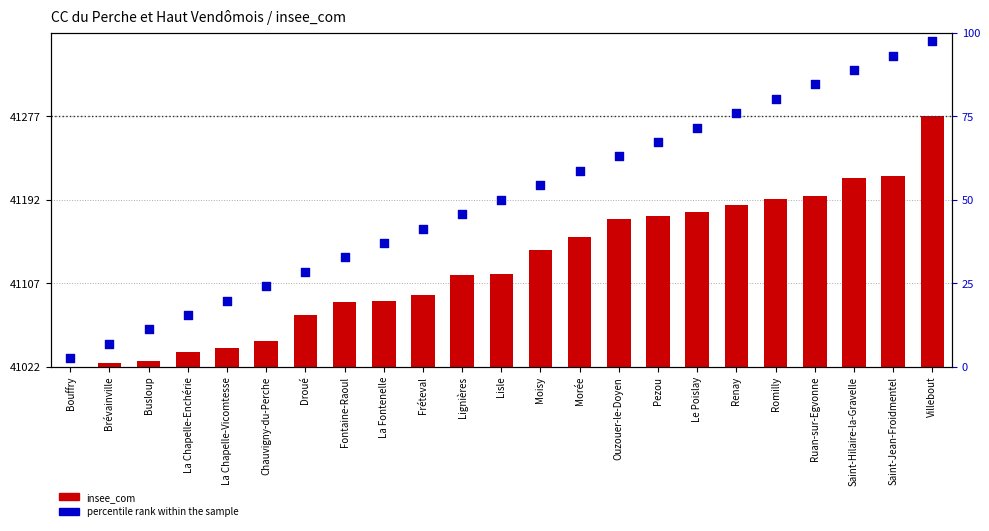

What is the total value across all series at La Fontenelle?

227.0